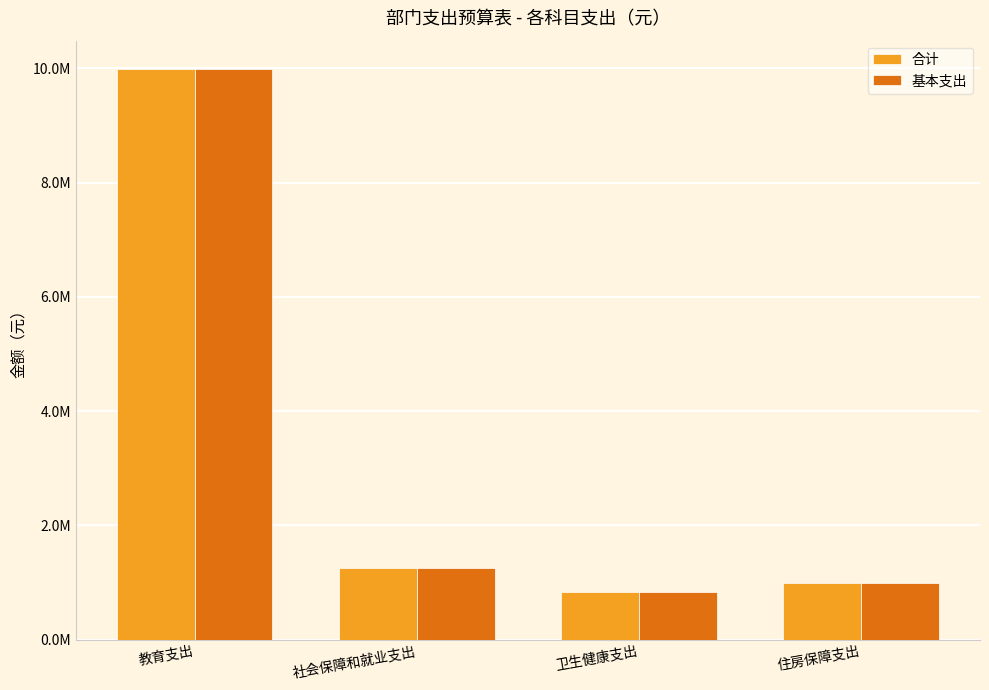

What position from the left is 教育支出?

1